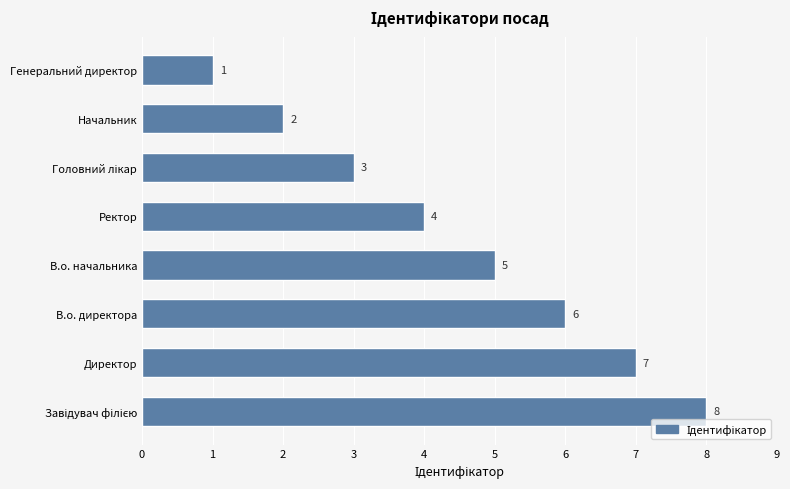

At which label is the value closest to 4?

Ректор